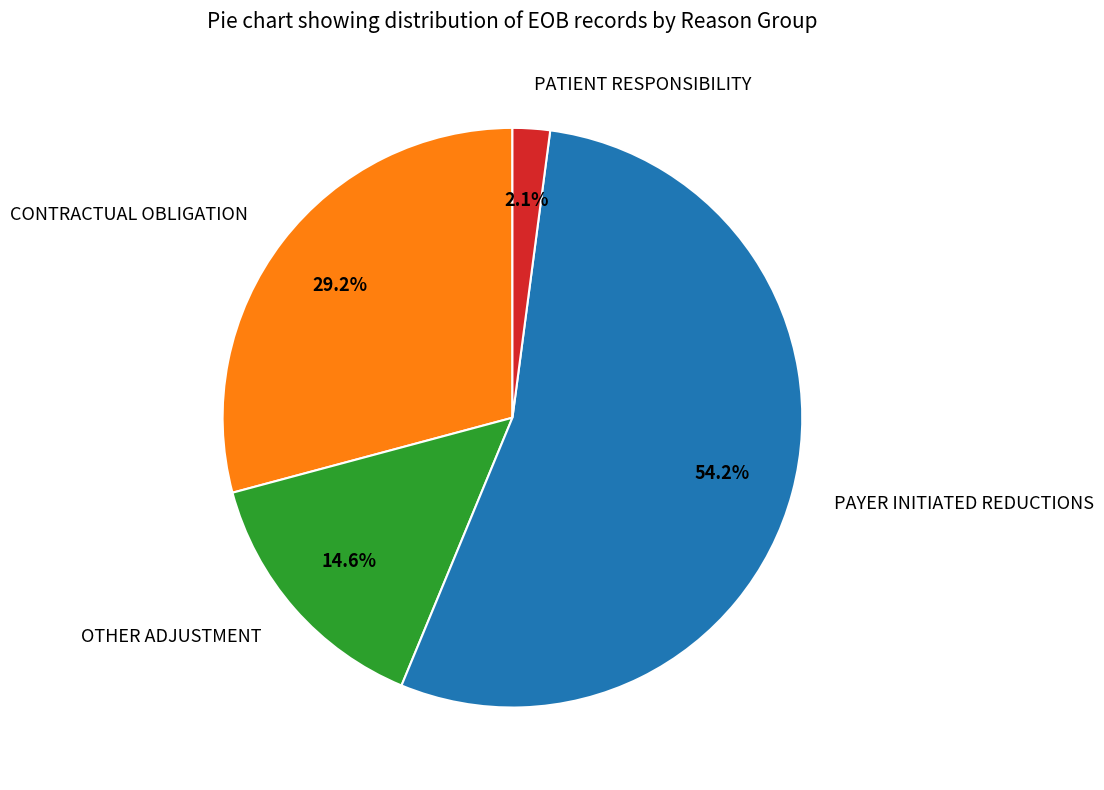

How many segments does this pie chart have?

4